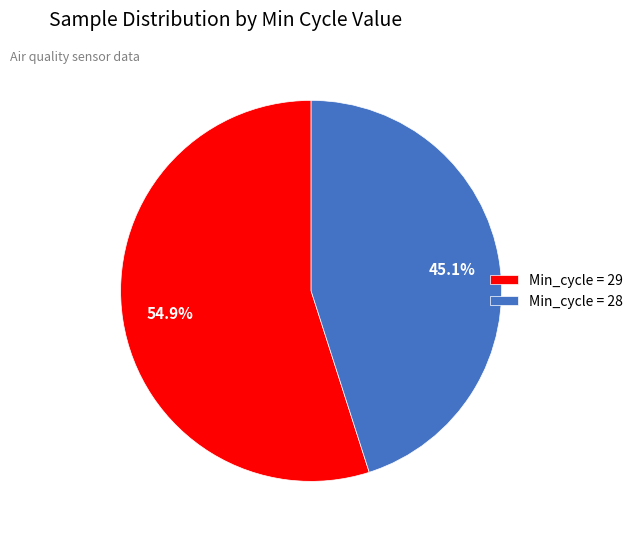

Approximately how many times larger is the value at Min_cycle = 29 compared to Min_cycle = 28?

1.2